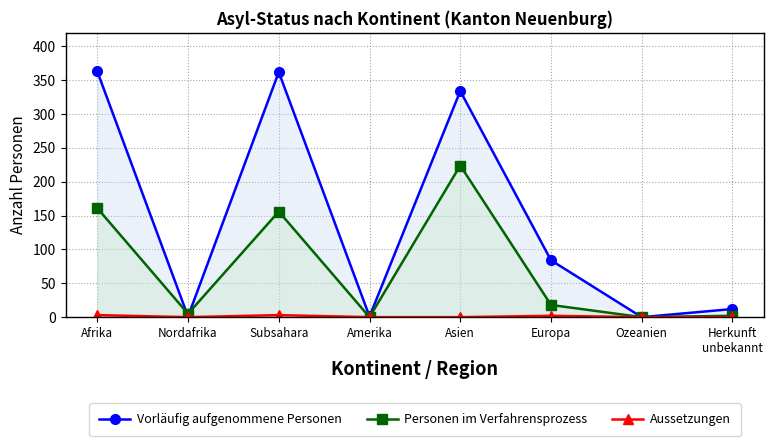

Rank the series by their maximum value, from lowest to highest.

Aussetzungen (col_10), Personen im Verfahrensprozess (col_2), Vorläufig aufgenommene Personen (col_5)